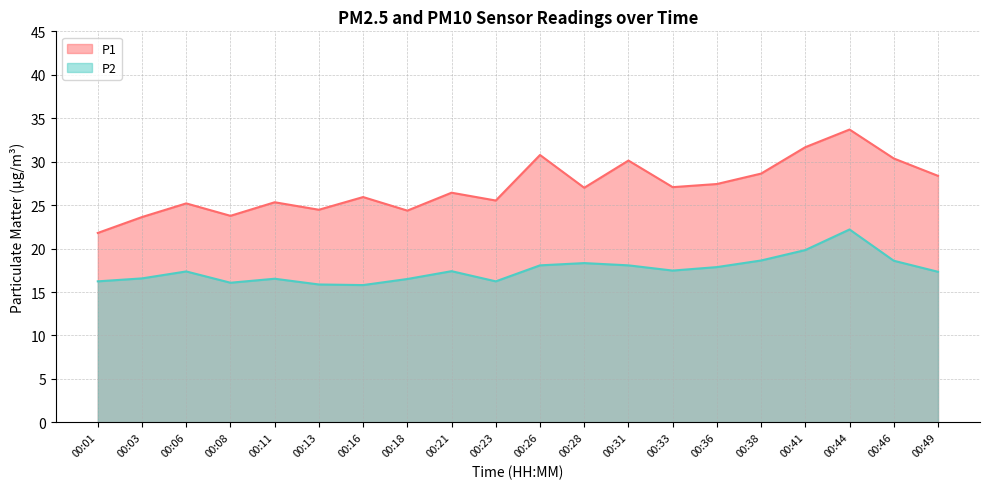

Where is the first local minimum for P1?

00:08